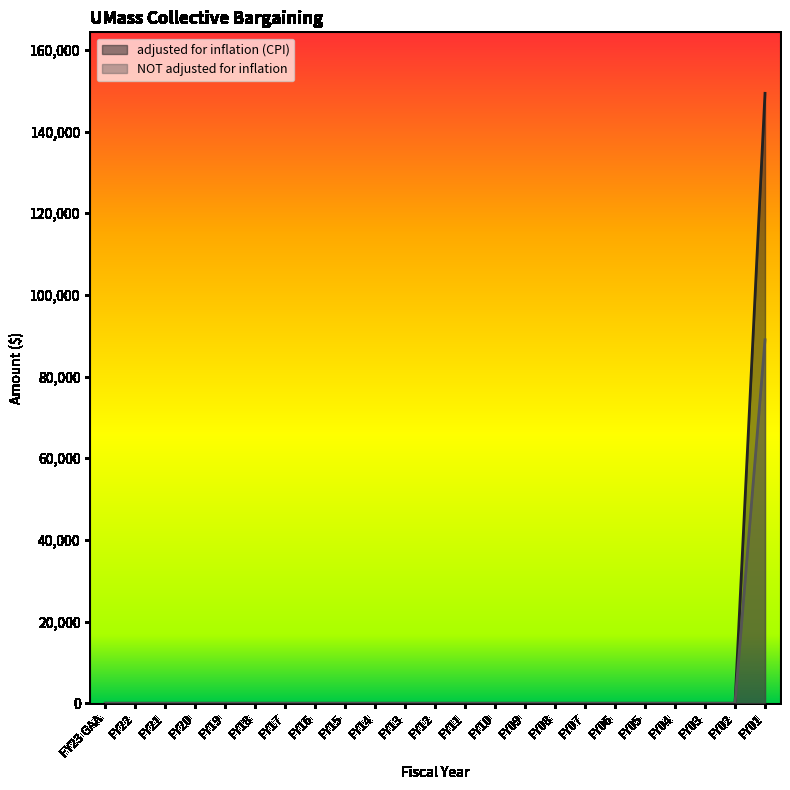

True or false: adjusted for inflation (CPI) and NOT adjusted for inflation cross at least once.

False